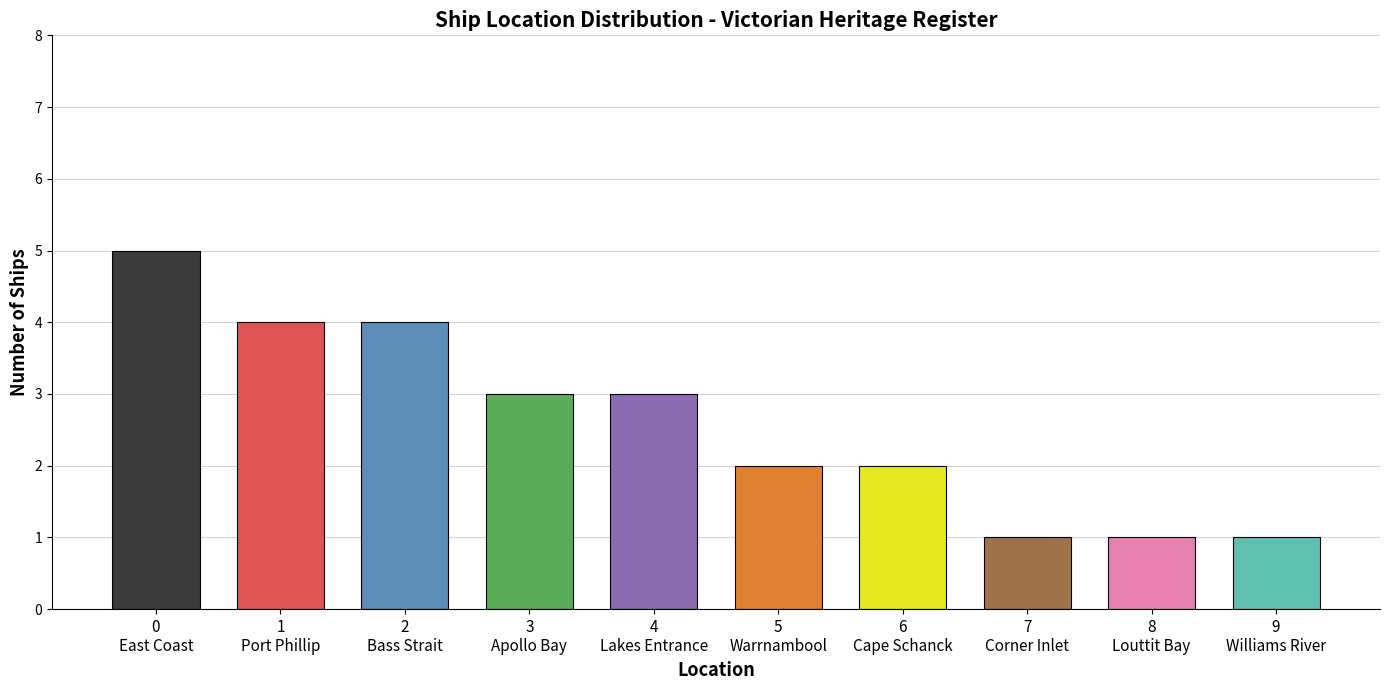

Is it true that the value at 2
Bass Strait is 4?

True